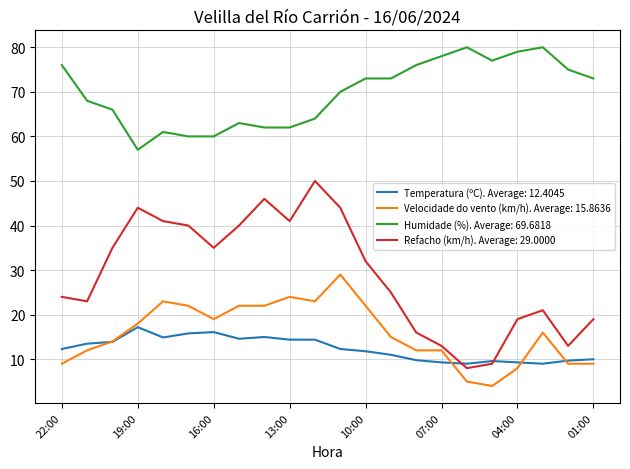

What is the lowest value of the Temperatura (ºC). Average: 12.4045 series?

9.0